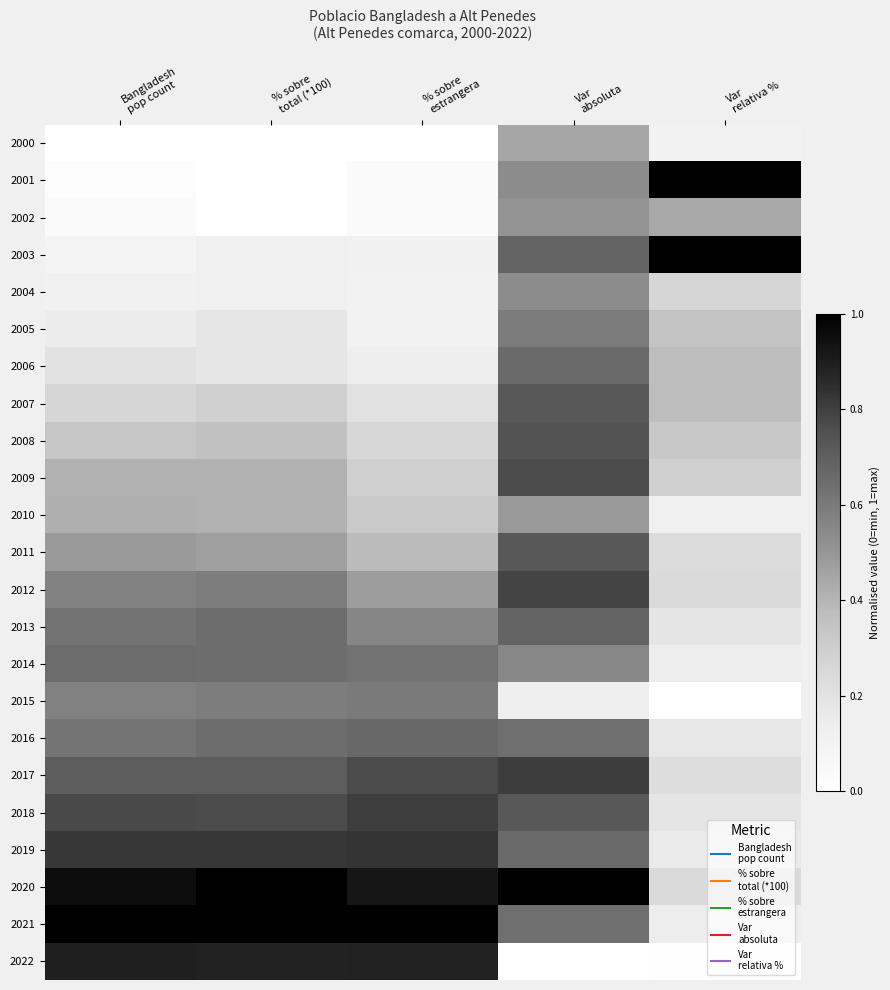

At which category is the sum across all series the highest?

Var
absoluta